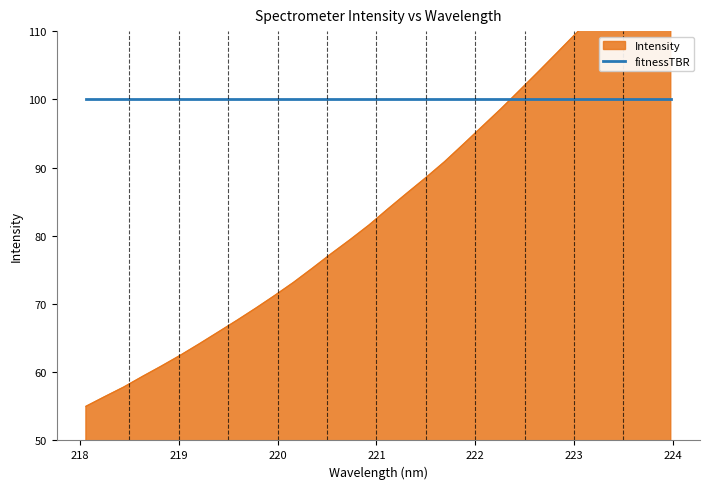

How many lines are shown in the chart?

1